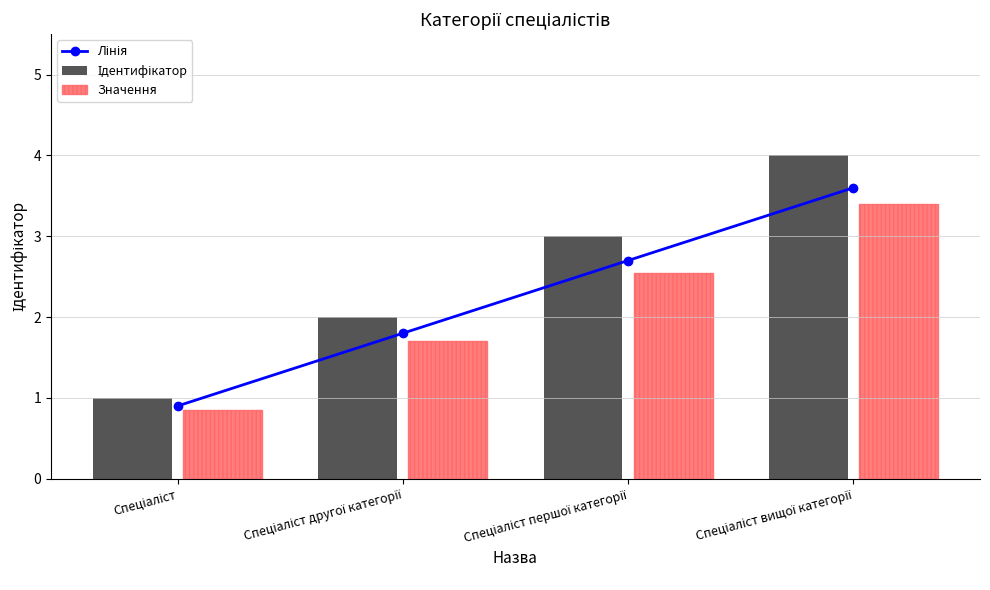

The value of Ідентифікатор at Спеціаліст вищої категорії is 4.0. True or false?

True